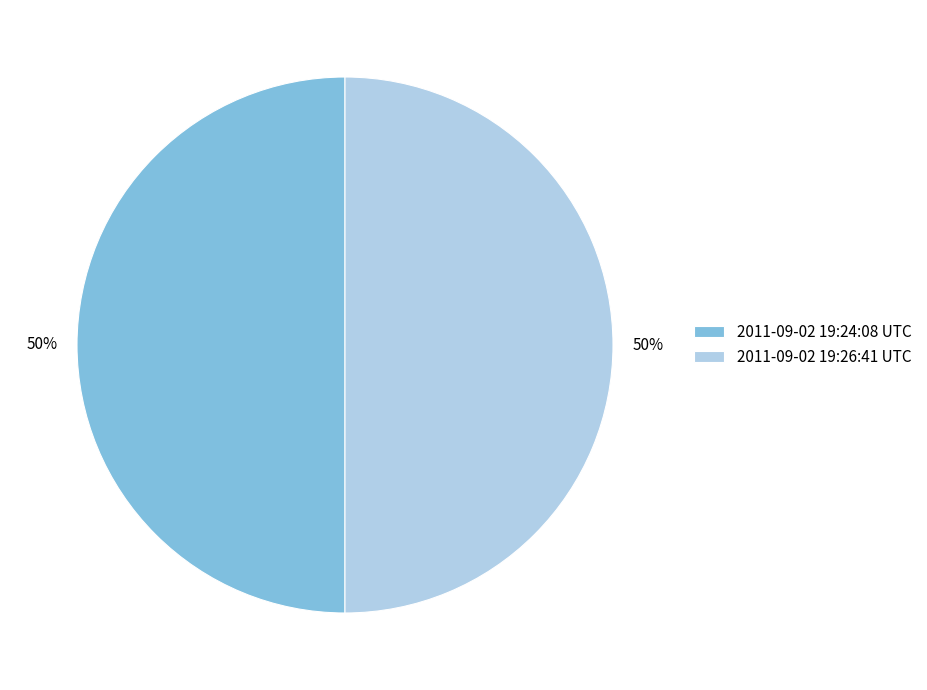

The 2011-09-02 19:24:08 UTC slice represents 38% of the pie. True or false?

False